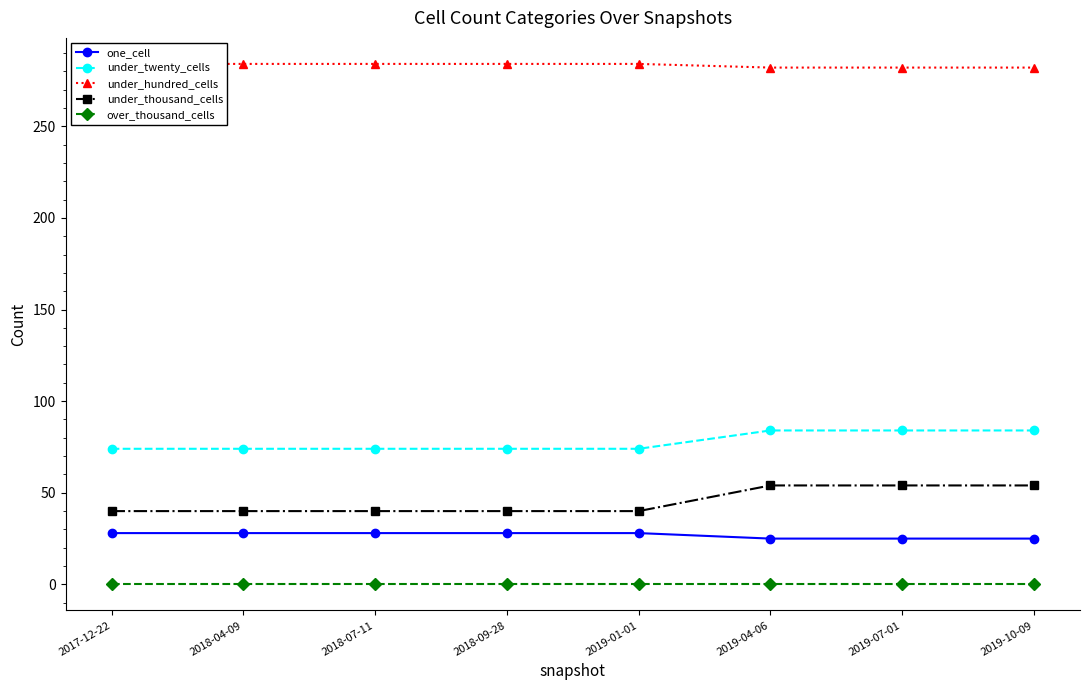

Count the number of categories in the chart.

8